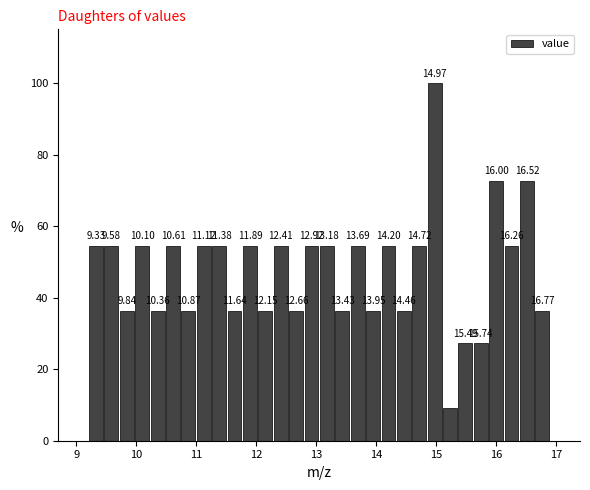

Around what value on the x-axis is the tallest bar? Give the approximate position of its centre, as read against the axis.

15.0